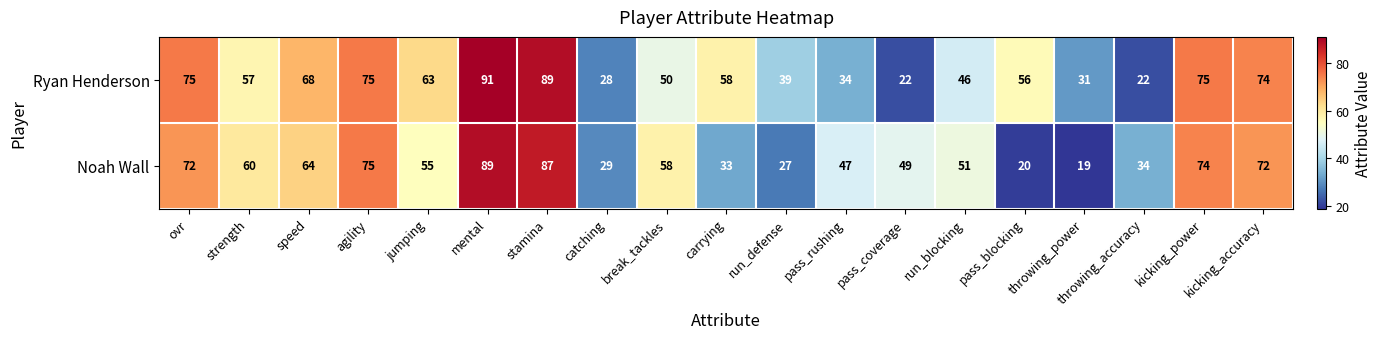

At how many categories does at least one series exceed 53?

12